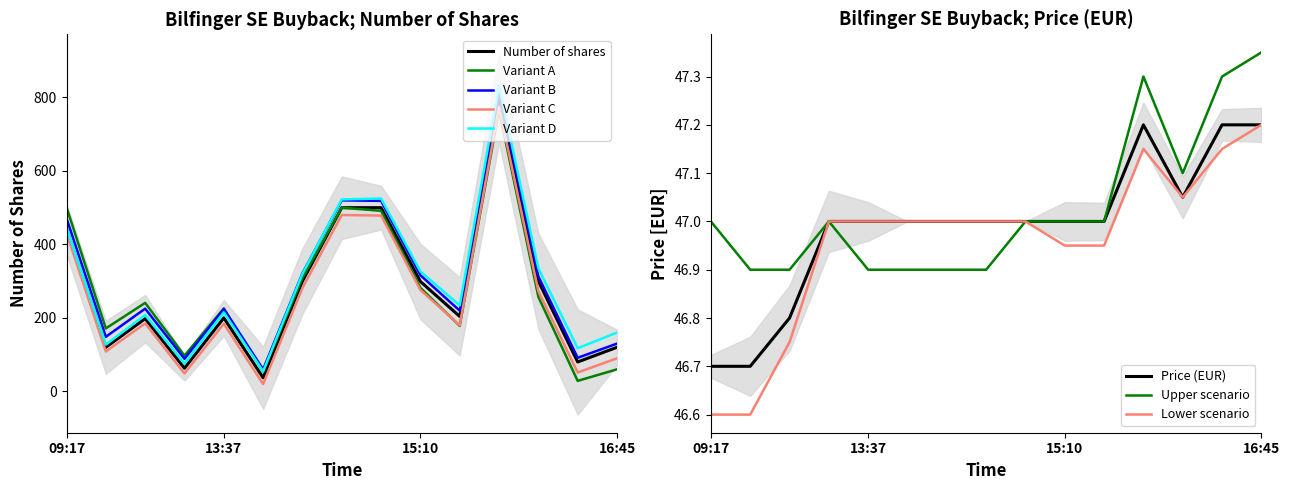

Rank the series by their average value, from lowest to highest.

Price, Number of shares